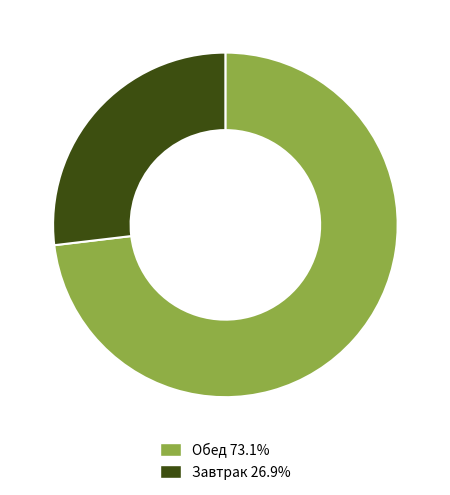

Is there a majority slice in this chart?

Yes